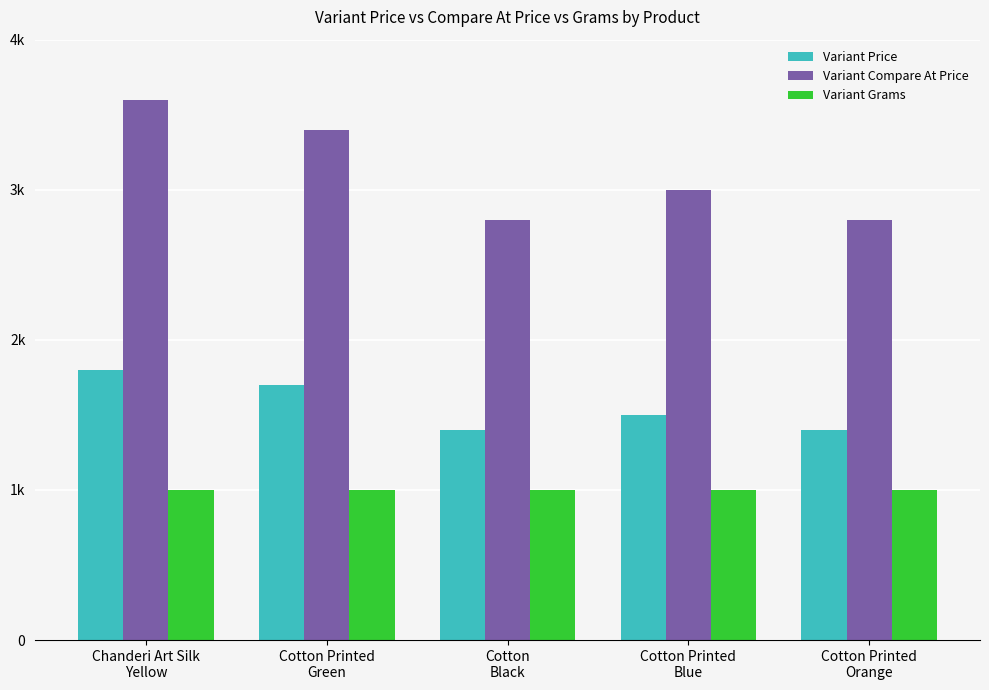

Which category has the highest value in the Variant Grams series?

Chanderi Art Silk
Yellow